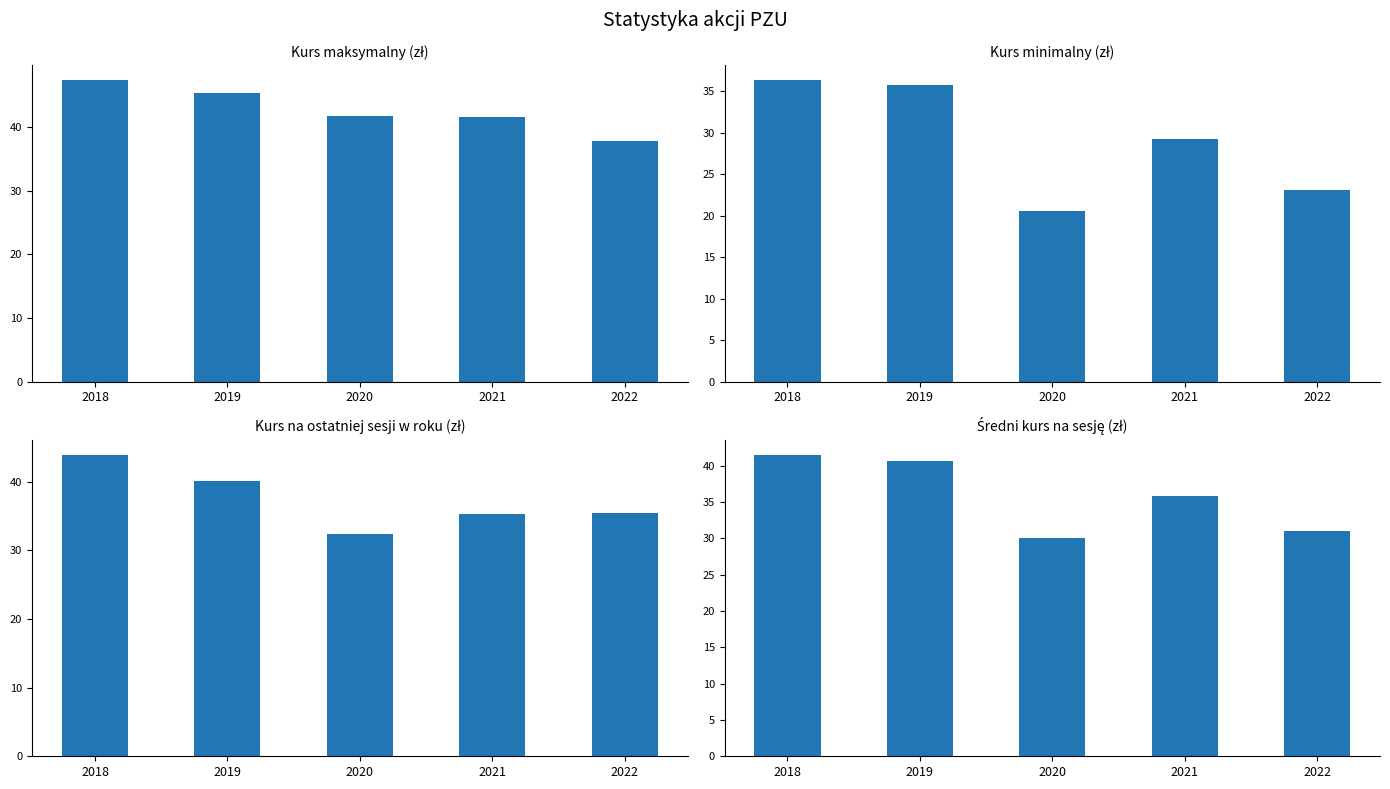

Between 2019 and 2021, which series saw the biggest shift?

Kurs minimalny (zł)